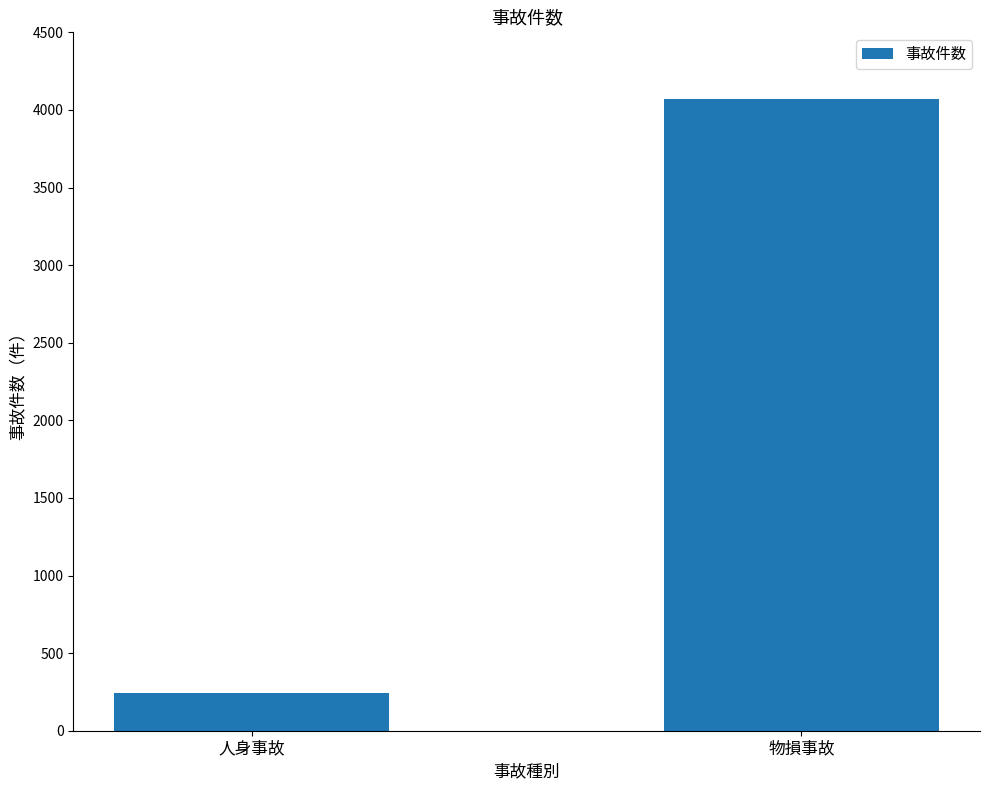

What is the difference between the maximum and minimum values?

3824